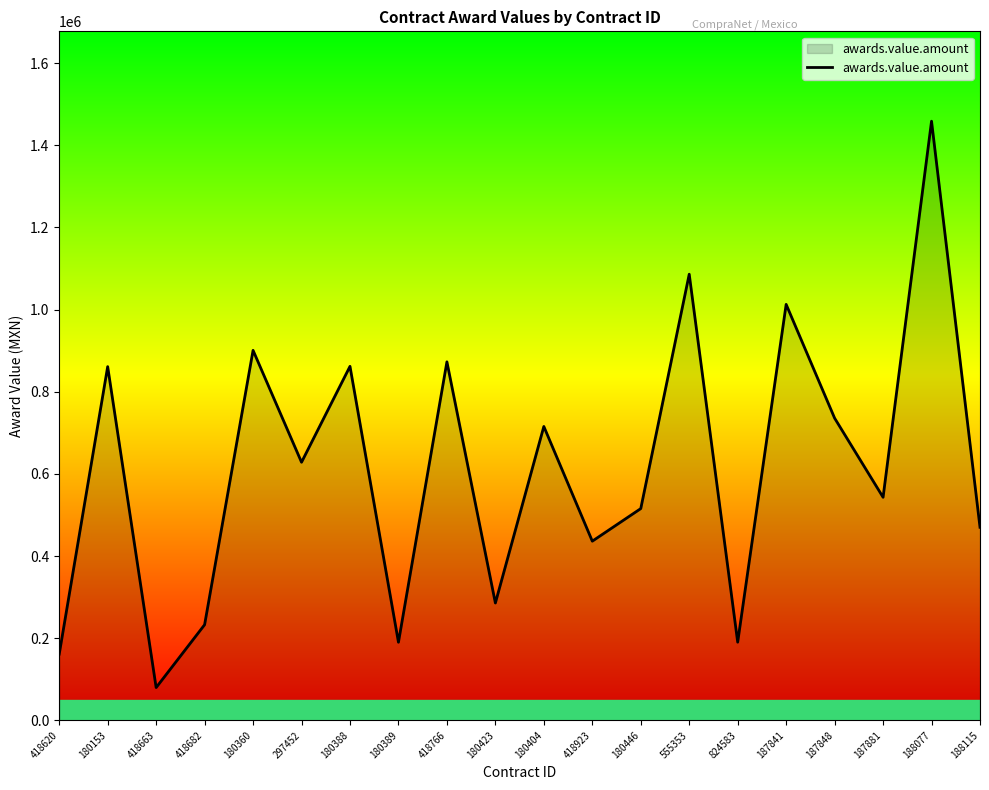

At which category does the data reach its first local peak?

180153